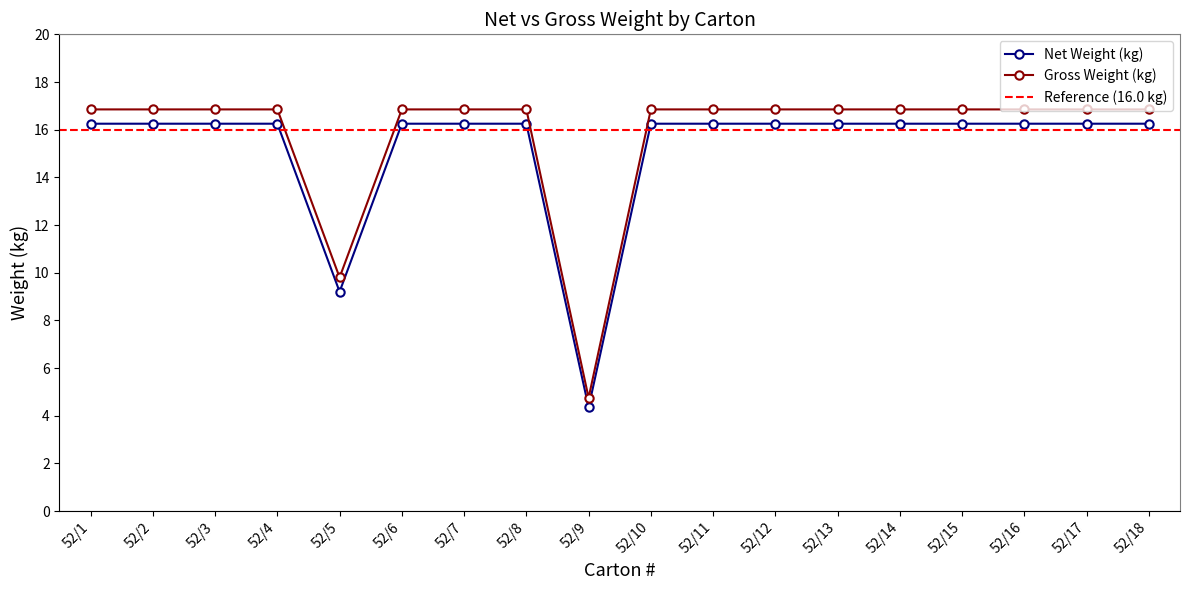

What is the maximum value for Gross Weight (kg)?

16.9